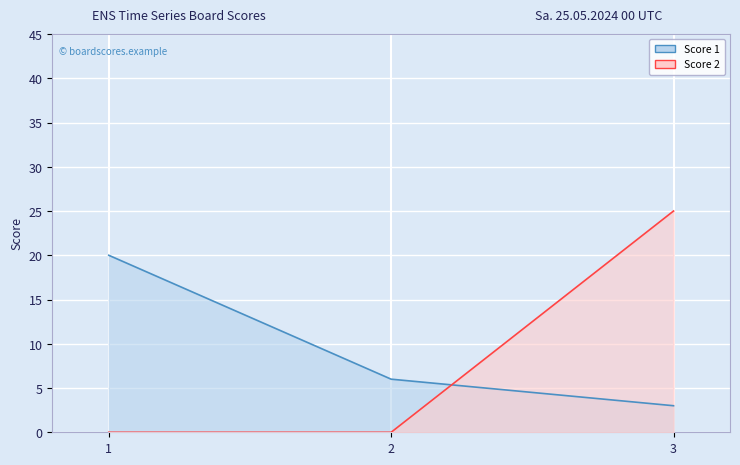

The value of Score 1 at 2 is 11. True or false?

False